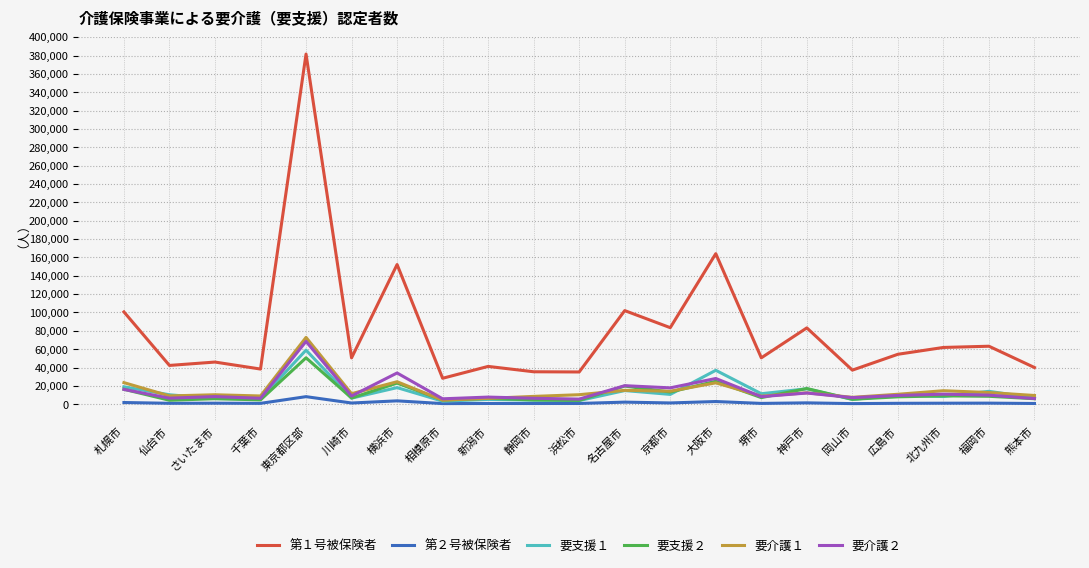

At which category is the sum across all series the highest?

東京都区部